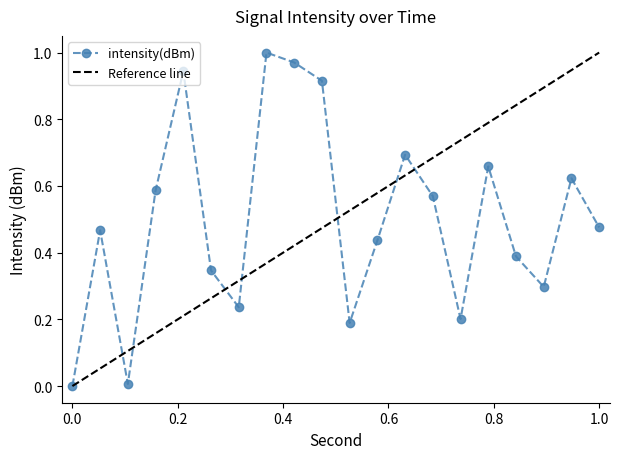

What is the value of the 10th point from the left?

0.9